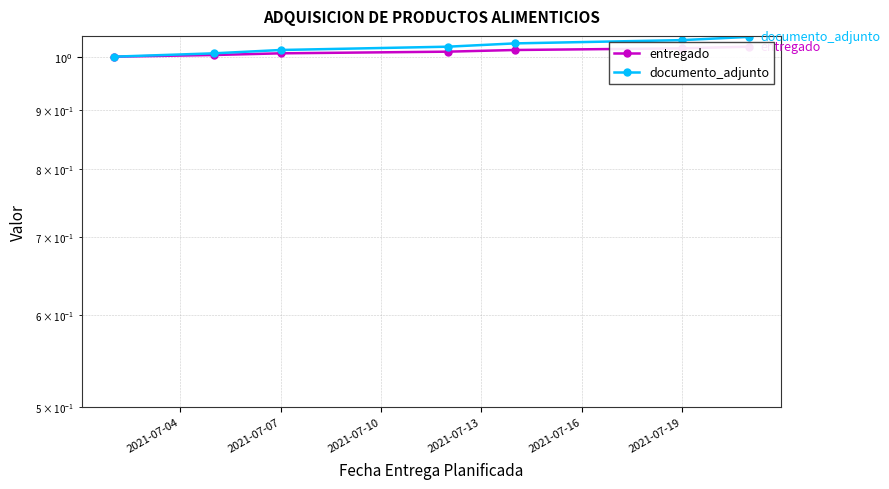

True or false: documento_adjunto has more than 0 interior local peaks.

False